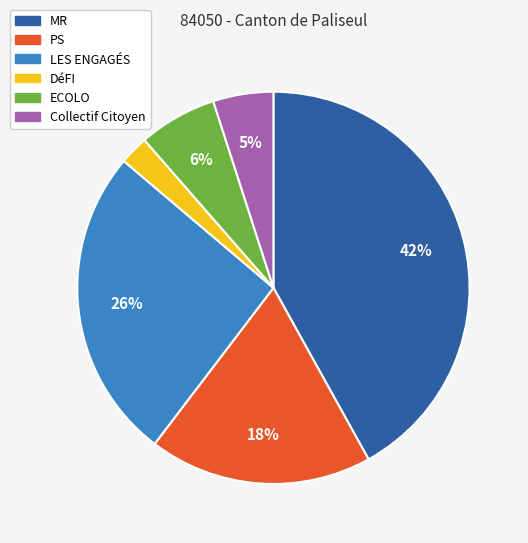

To the nearest percent, what is the difference between the largest and smallest slice percentages?

40%